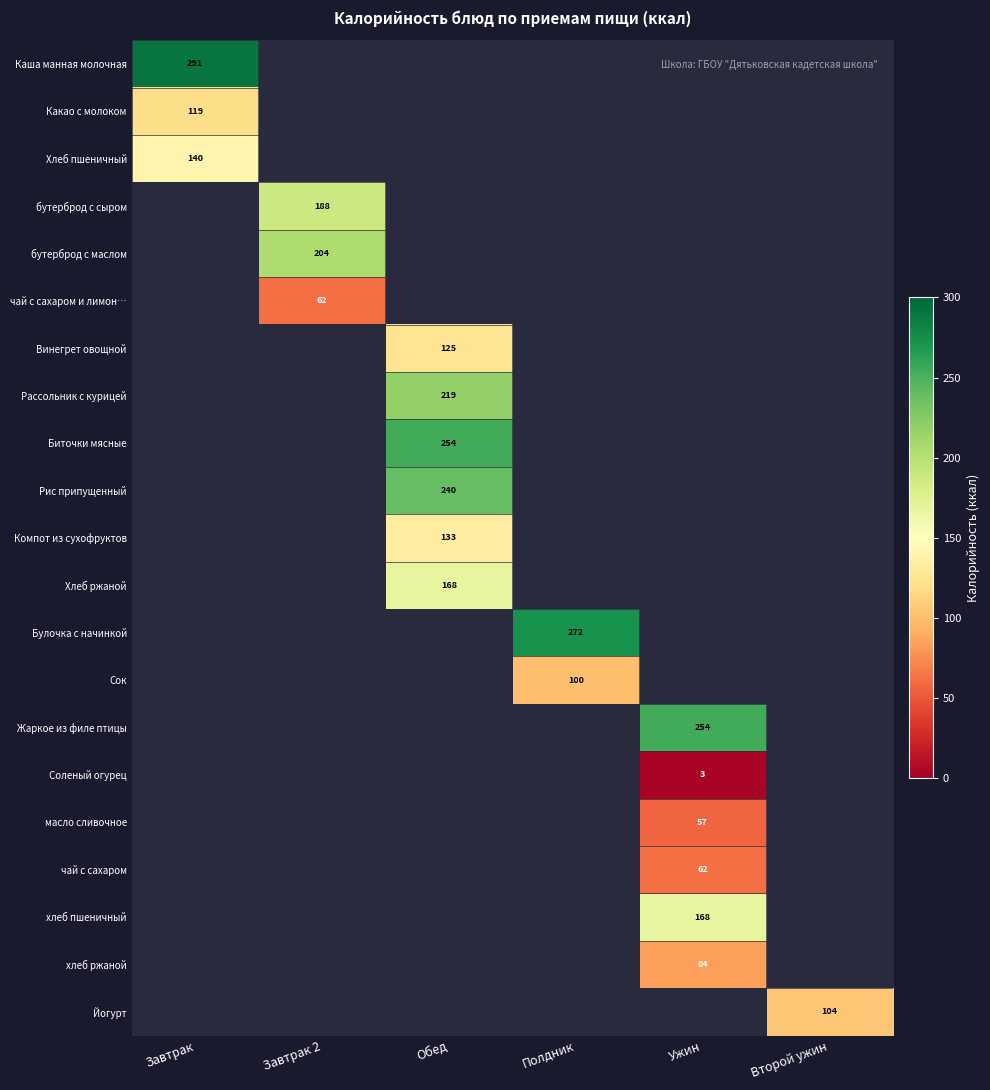

The Рис припущенный series shows 108 at Обед. True or false?

False